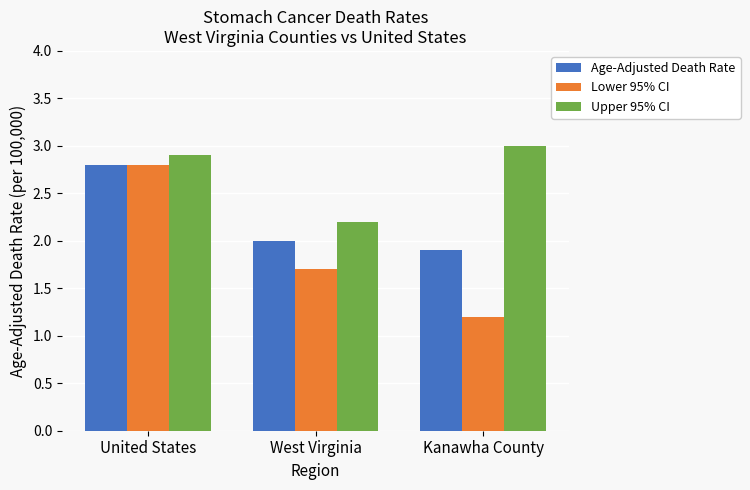

Rank the series at West Virginia from highest to lowest value.

Upper 95% CI, Age-Adjusted Death Rate, Lower 95% CI